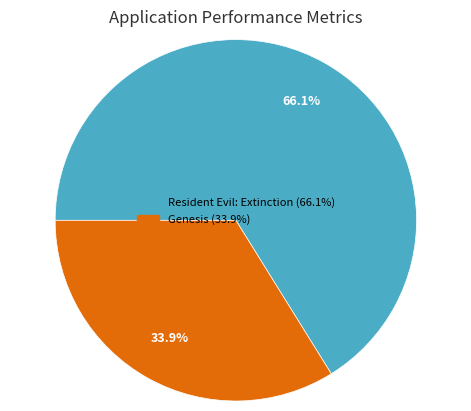

Rank the categories by value from lowest to highest.

Genesis, Resident Evil: Extinction